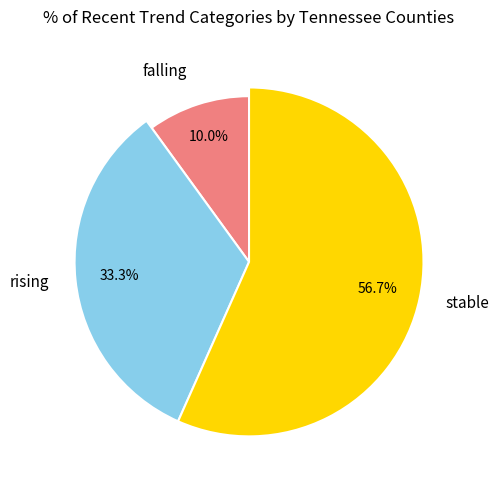

What is the change in value from falling to stable?

+14